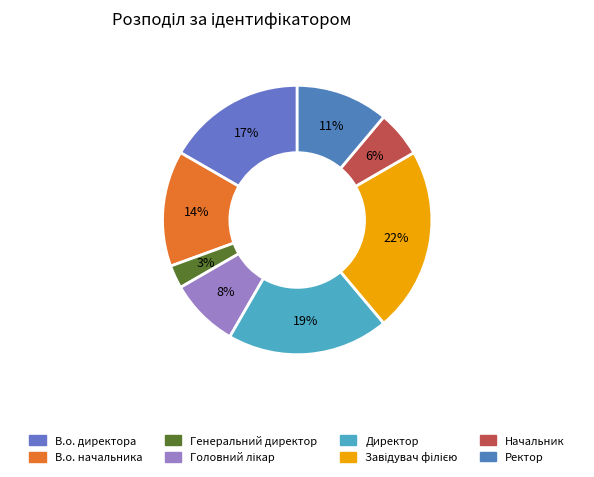

What portion of the pie excludes Завідувач філією?

77.8%